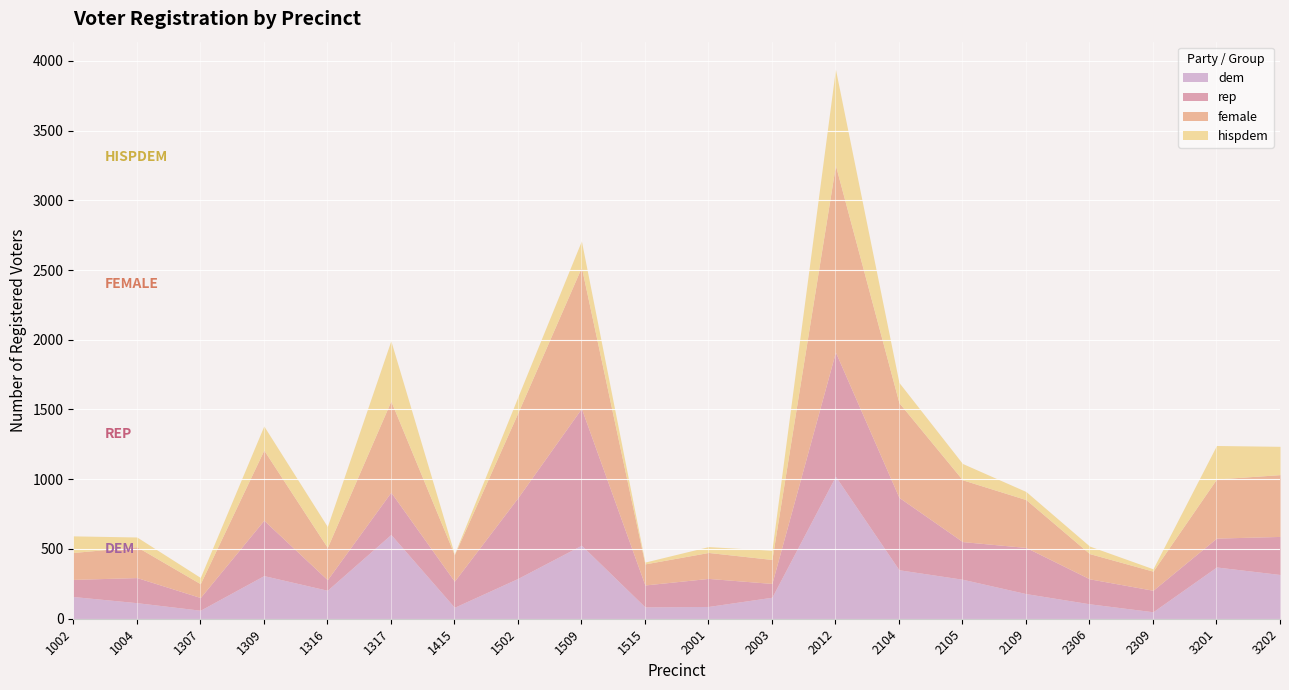

True or false: hispdem and dem cross at least once.

False